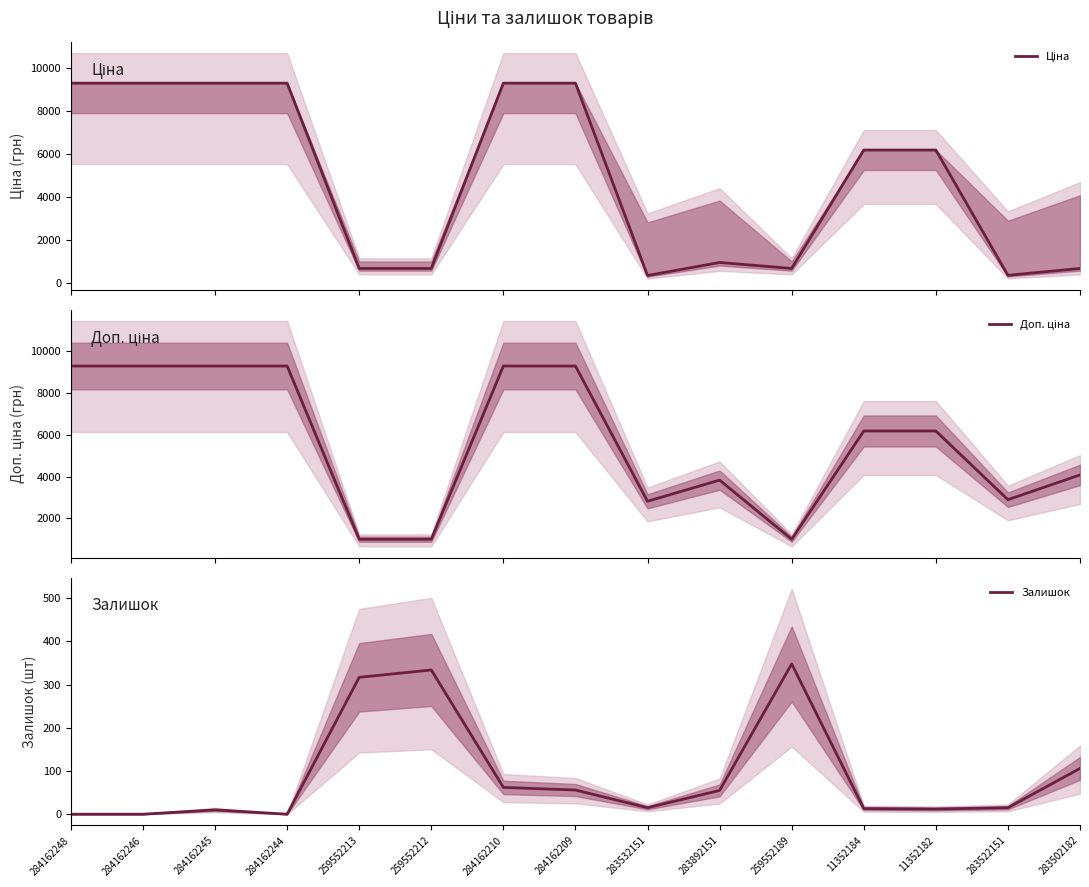

What is the sum of all Залишок values?

1343